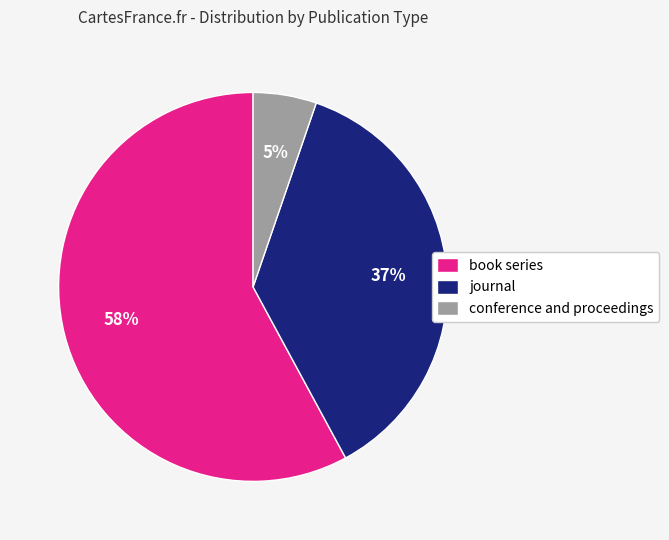

To the nearest percent, what is the combined percentage of book series and journal?

95%